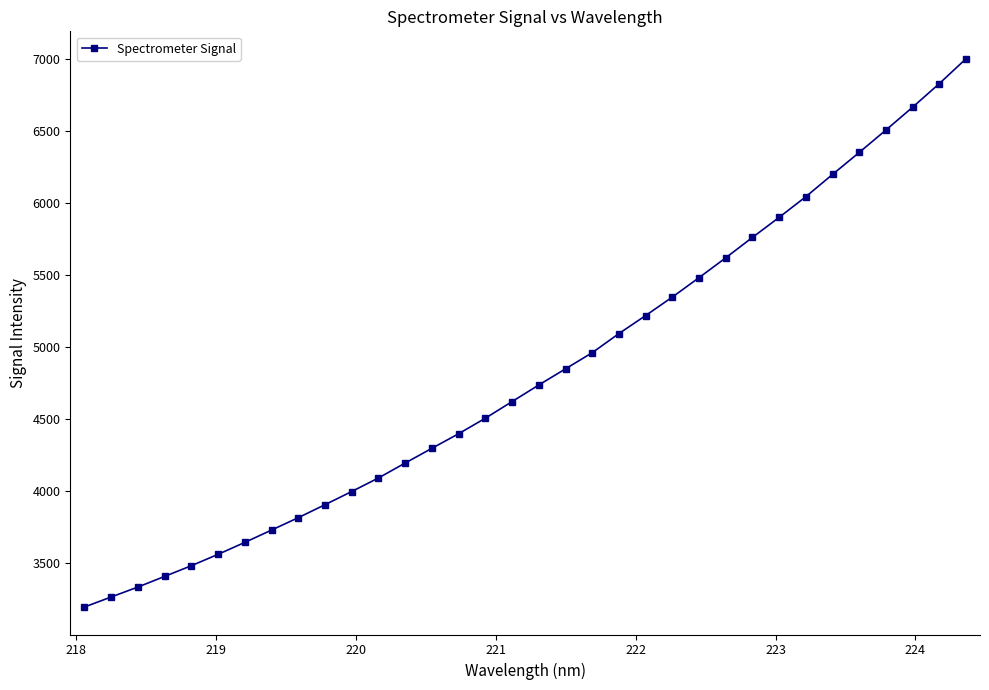

What is the smallest value displayed?

3193.0